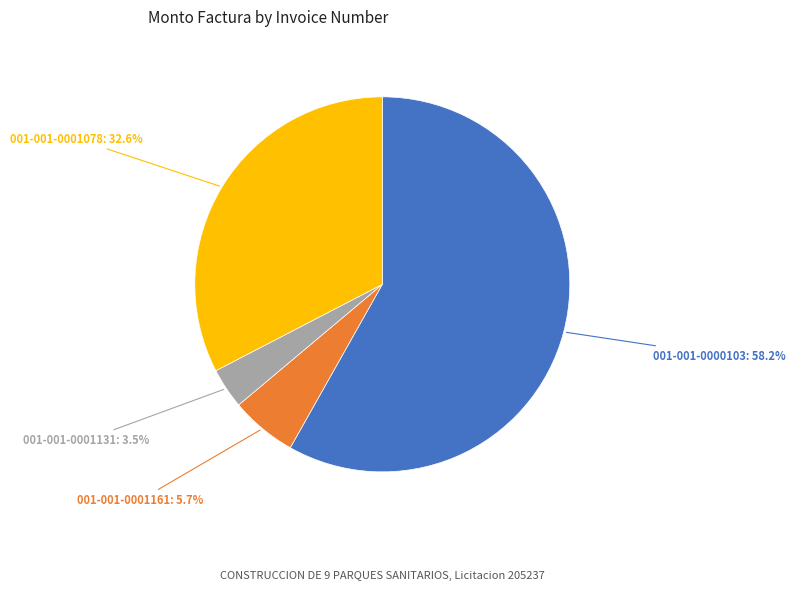

How many slices are in this pie chart?

4